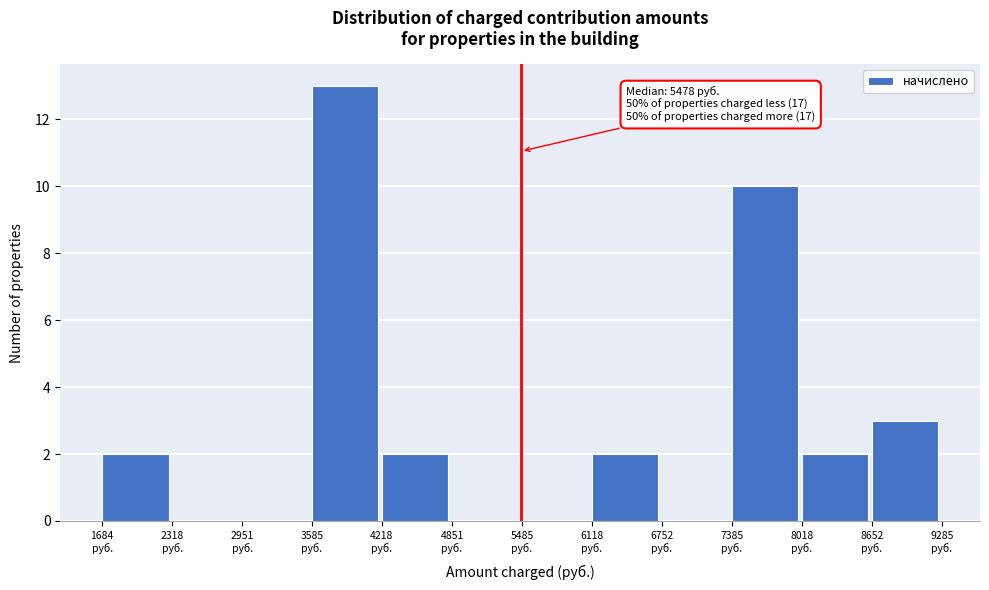

Over which range of the x-axis is the bar tallest?

3600 to 4200